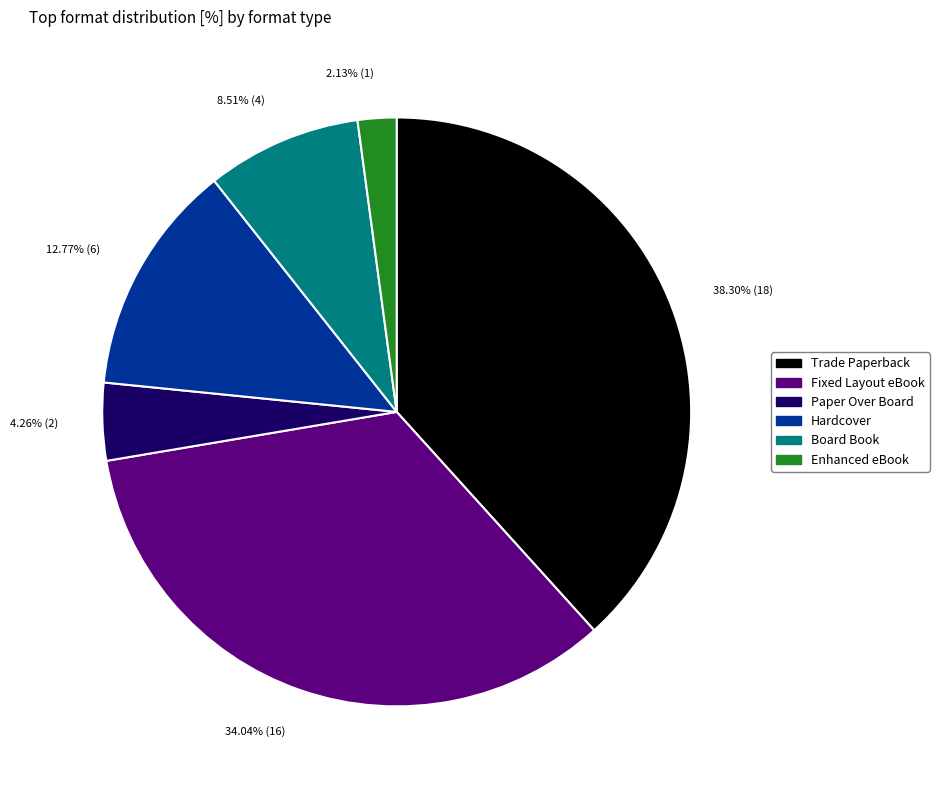

To the nearest percent, what is the combined percentage of Trade Paperback and Hardcover?

51%